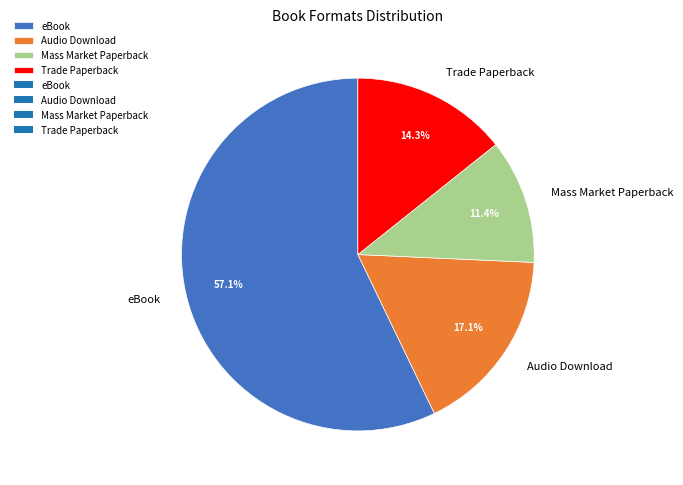

Which has a higher value, Trade Paperback or eBook?

eBook